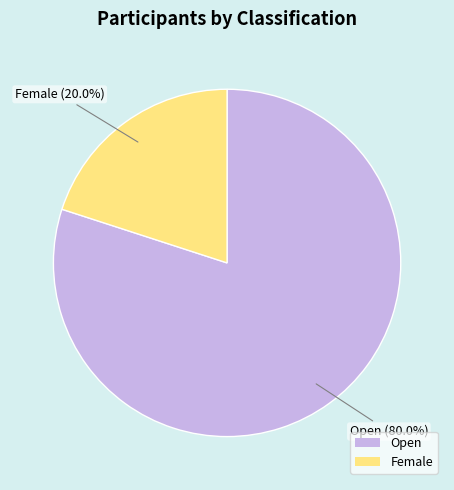

Approximately how many times larger is the value at Open compared to Female?

4.0